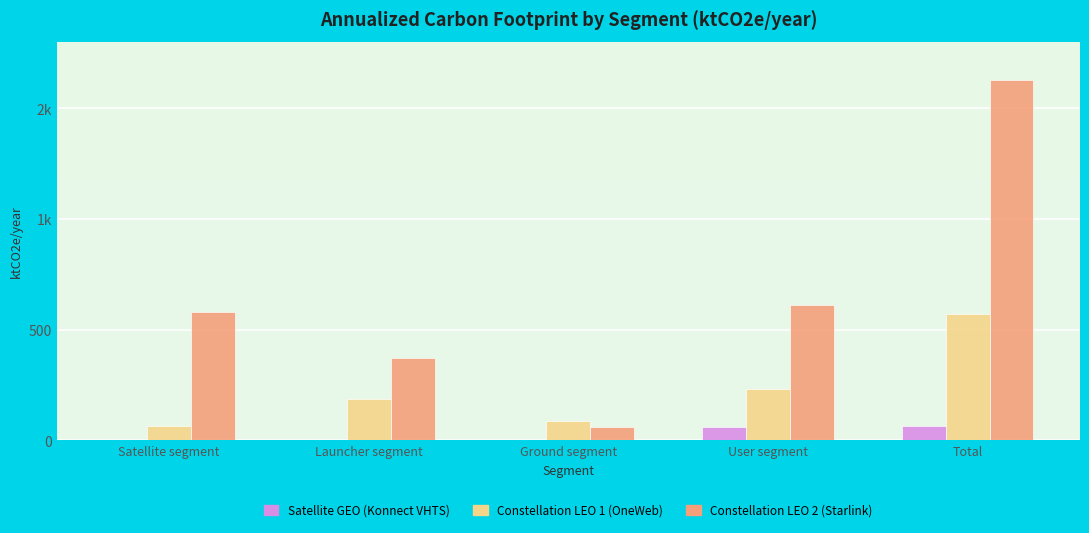

What are all the series names shown in the legend?

Satellite GEO (Konnect VHTS), Constellation LEO 1 (OneWeb), Constellation LEO 2 (Starlink)